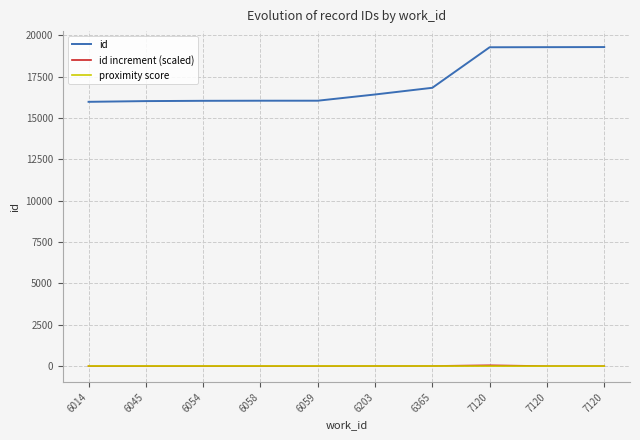

True or false: id increment (scaled) has more than 0 interior local peaks.

True